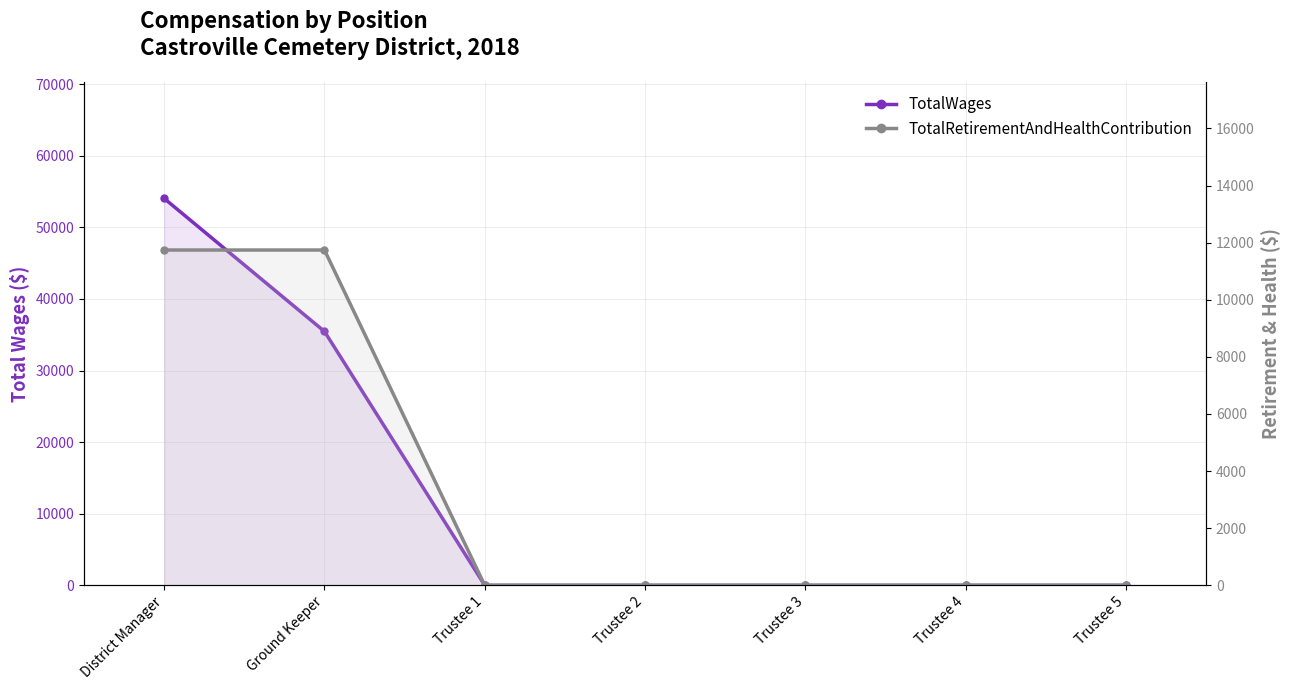

The TotalRetirementAndHealthContribution series shows 11741 at Ground Keeper. True or false?

True